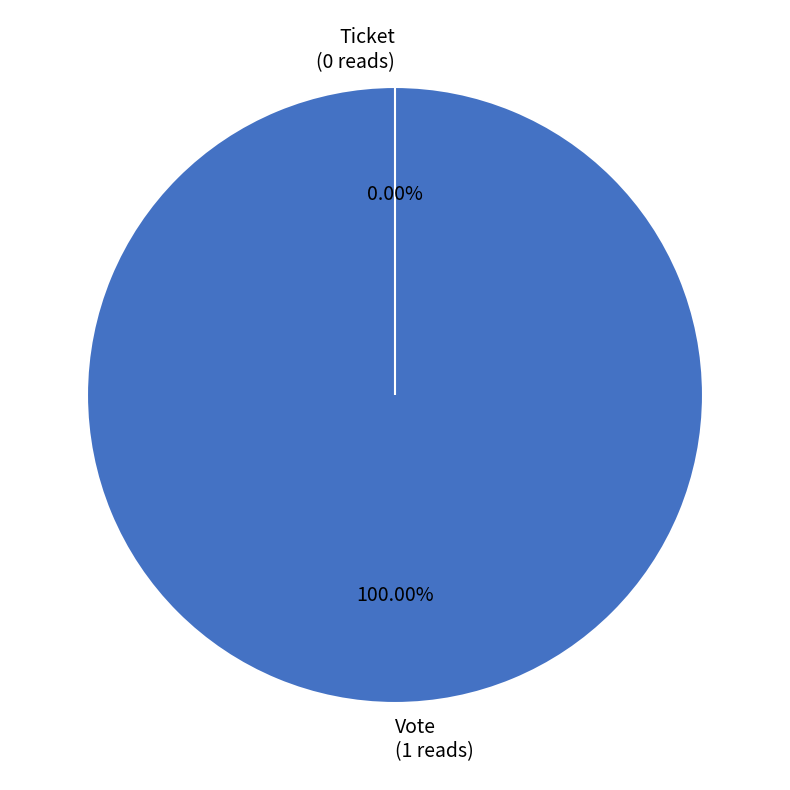

To the nearest percent, what is the difference between the Vote and Ticket slice percentages?

100%